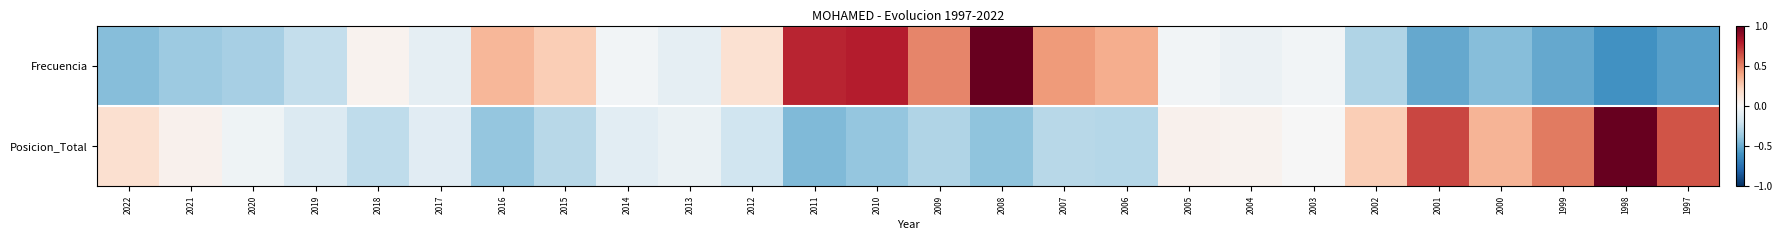

Reading left to right, transcribe all the data shown in this chart.

Frecuencia: 2022=-0.4	2021=-0.4	2020=-0.3	2019=-0.2	2018=0.0	2017=-0.1	2016=0.3	2015=0.2	2014=-0.0	2013=-0.1	2012=0.2	2011=0.8	2010=0.8	2009=0.5	2008=1.0	2007=0.4	2006=0.4	2005=-0.0	2004=-0.1	2003=-0.0	2002=-0.3	2001=-0.5	2000=-0.4	1999=-0.5	1998=-0.6	1997=-0.5
Posicion_Total: 2022=0.2	2021=0.0	2020=-0.0	2019=-0.1	2018=-0.3	2017=-0.1	2016=-0.4	2015=-0.3	2014=-0.1	2013=-0.1	2012=-0.2	2011=-0.4	2010=-0.4	2009=-0.3	2008=-0.4	2007=-0.3	2006=-0.3	2005=0.0	2004=0.0	2003=-0.0	2002=0.2	2001=0.7	2000=0.3	1999=0.5	1998=1.0	1997=0.6